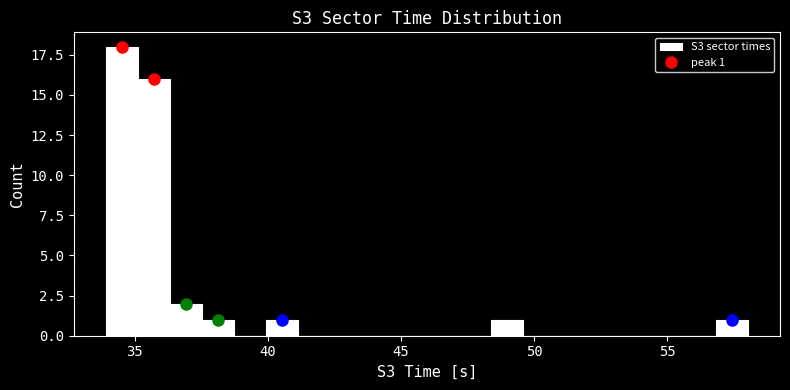

Around what value on the x-axis is the tallest bar? Give the approximate position of its centre, as read against the axis.

34.5